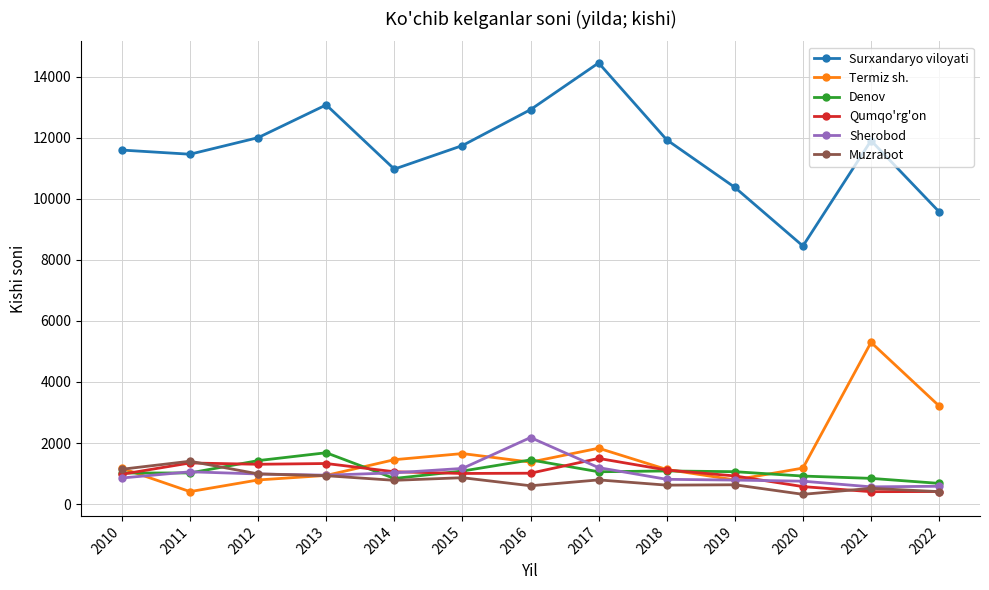

What is the approximate value of Denov at 2013, to the nearest 100?

1700